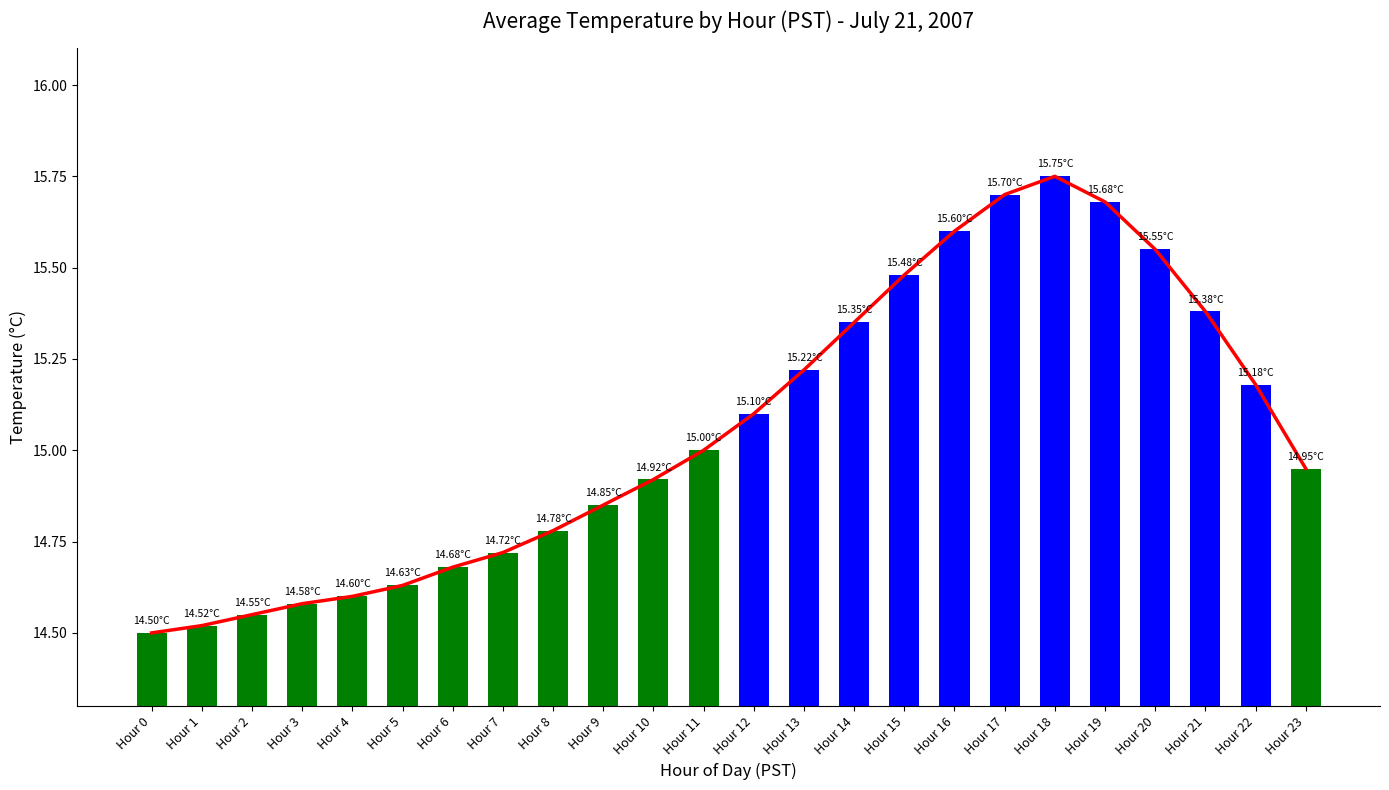

How many data points are less than 15?

12